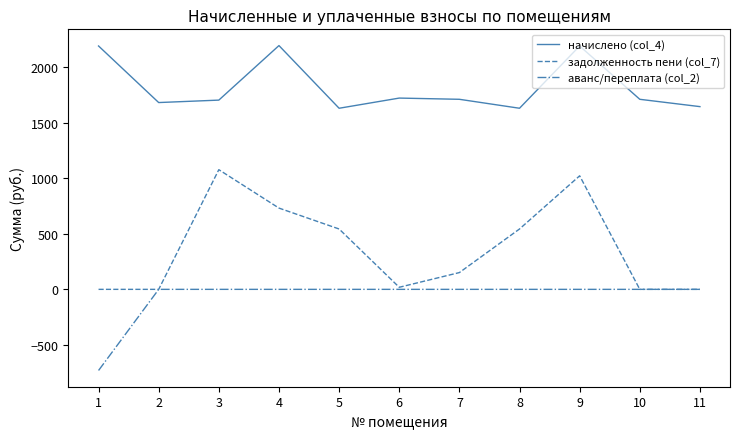

True or false: начислено (col_4) has more than 2 interior local peaks.

True